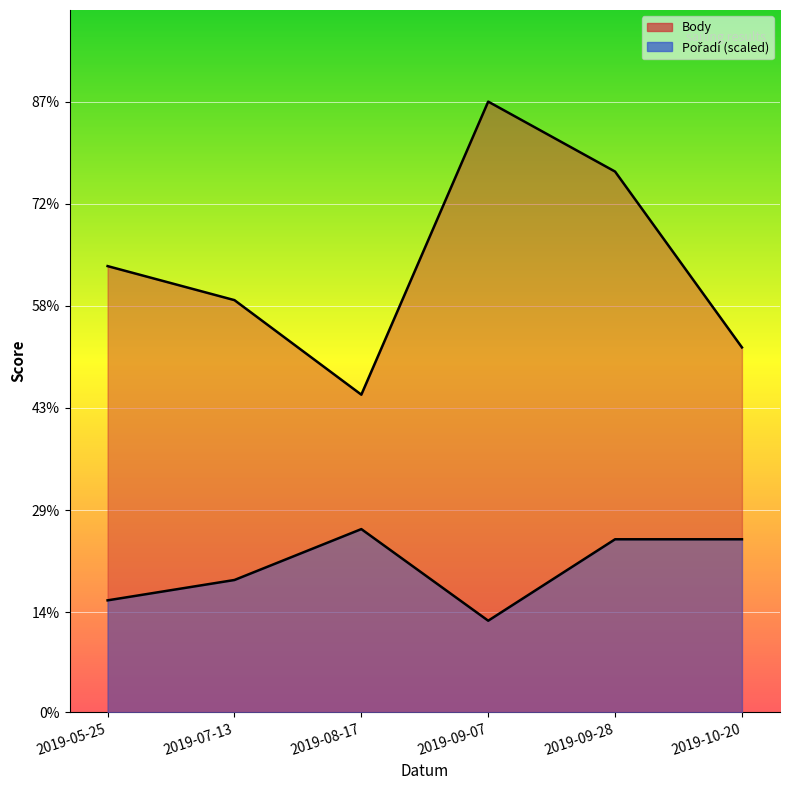

What position from the right is 2019-10-20?

1